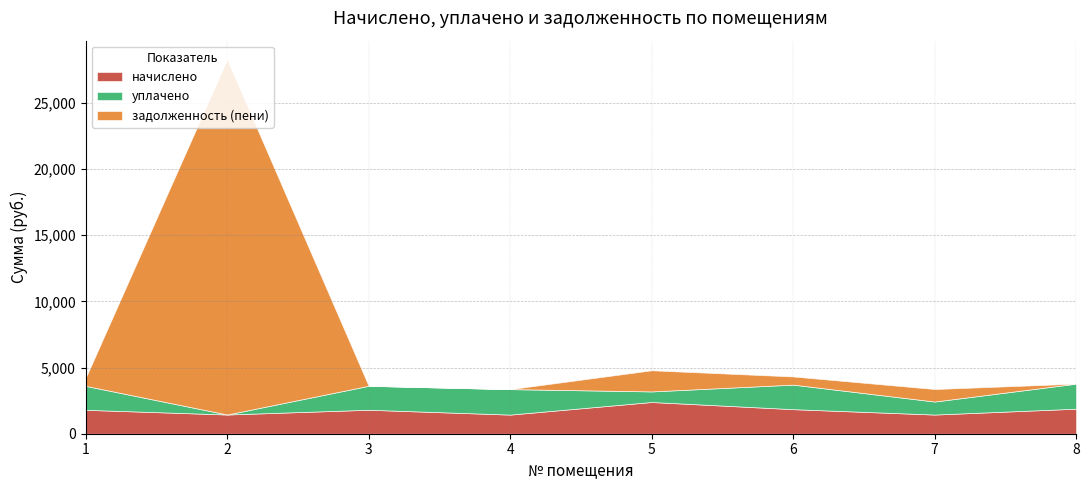

Does the chart display data point markers on the line(s)?

No